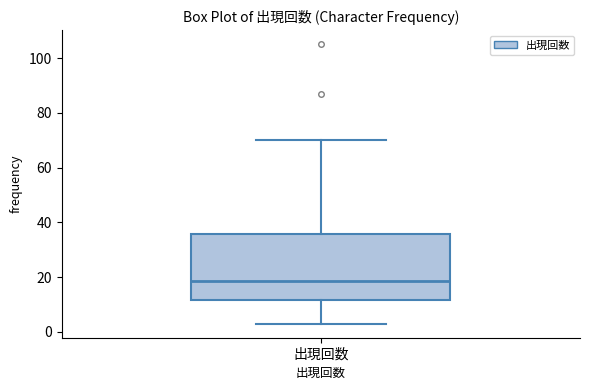

Read this box plot against the y-axis: the position of the median line, the range covered by the box, and the ends of both whiskers. The values are not printed on the chart, so give them approximately, as read against the axis.

median 18, box 12 to 36, whiskers 4 to 70